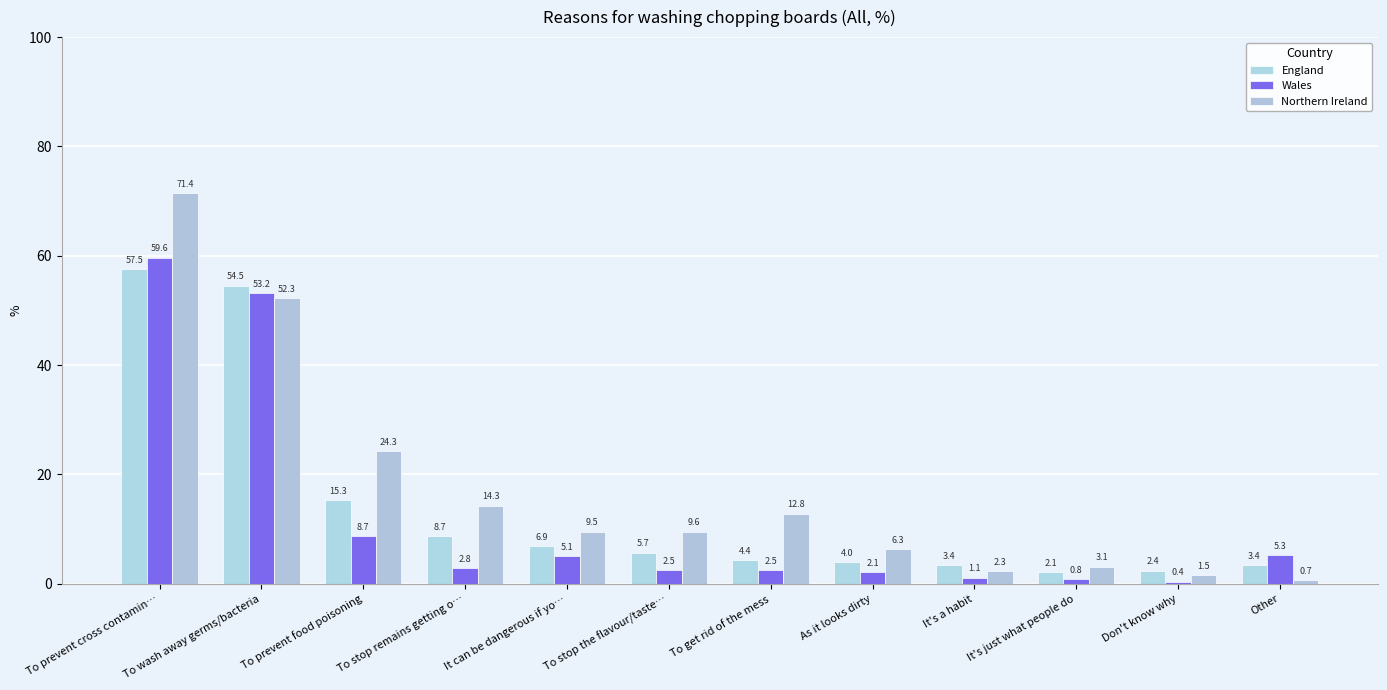

What position from the left is To stop the flavour/taste…?

6